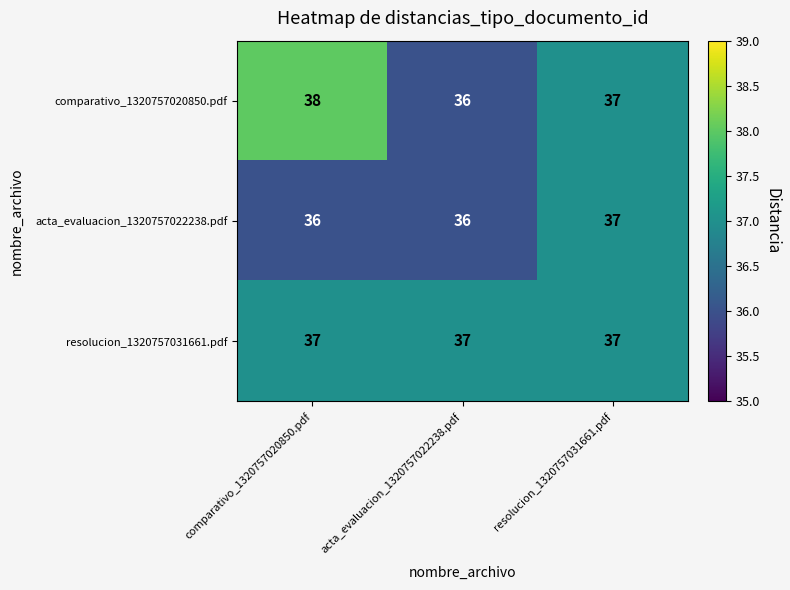

What is the highest value of the acta_evaluacion_1320757022238.pdf series?

37